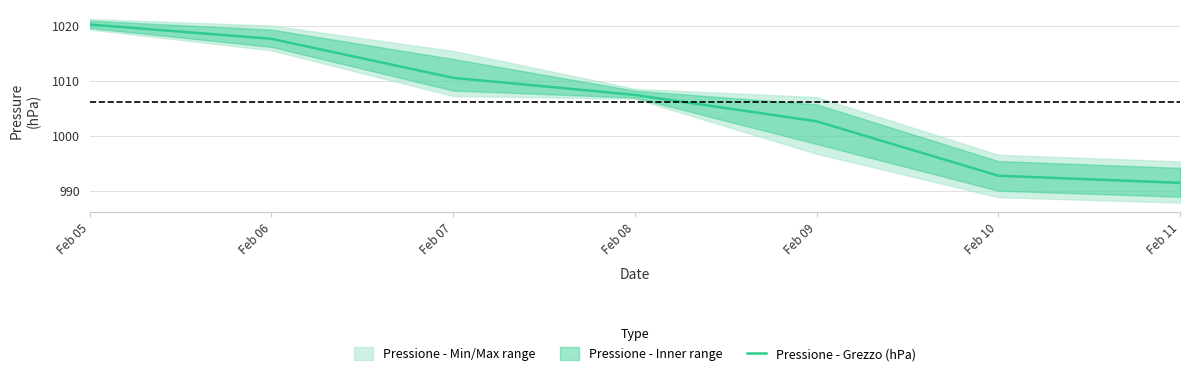

Does the chart display data point markers on the line(s)?

No